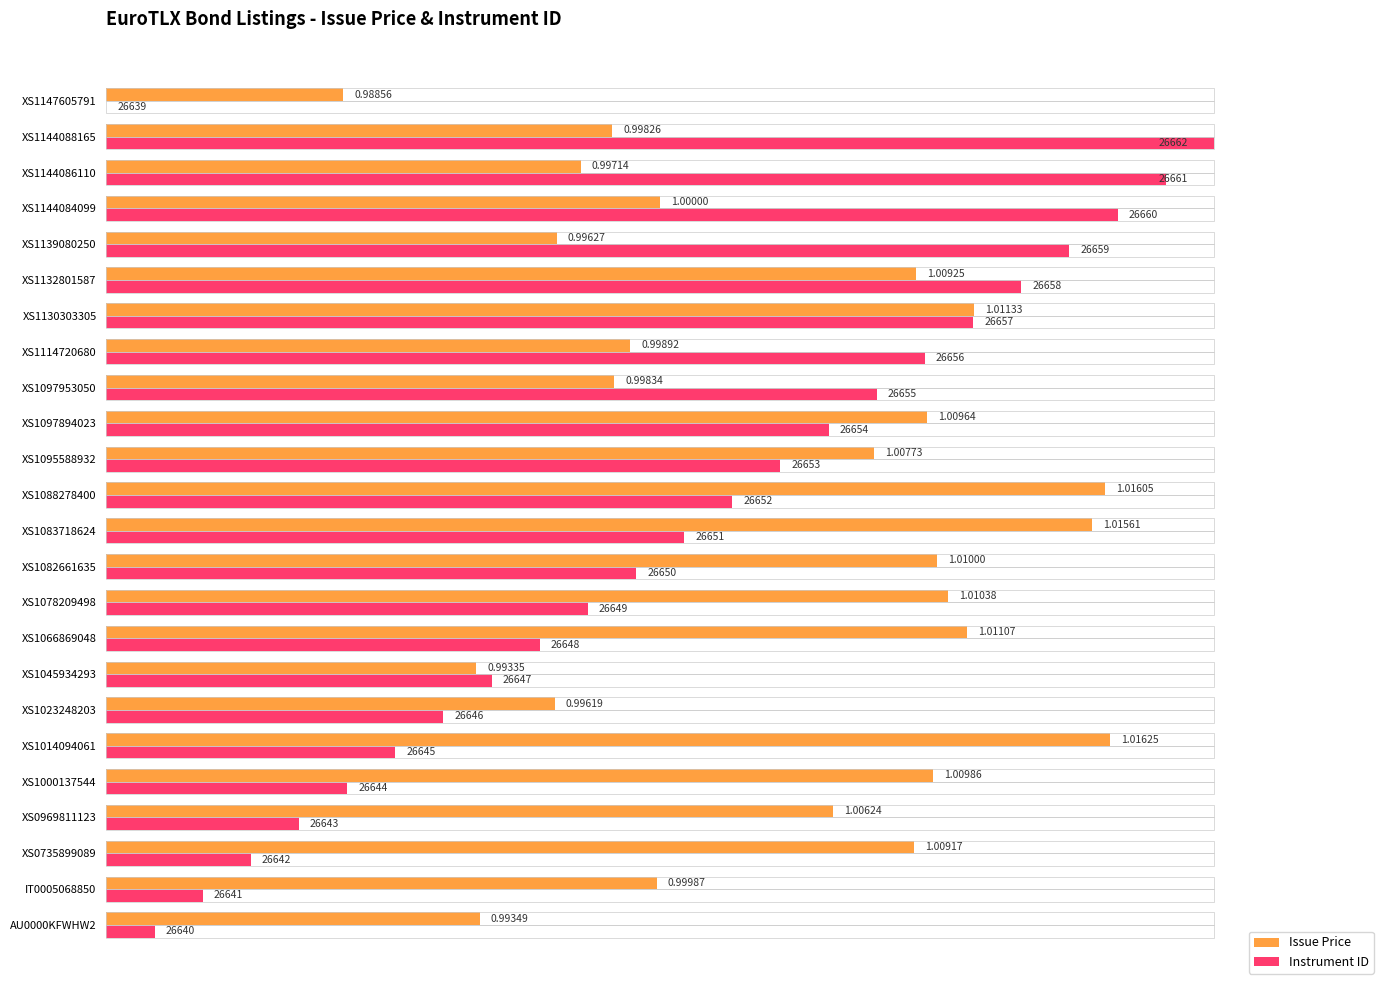

List the series in order of their overall mean, lowest first.

Instrument ID, Issue Price